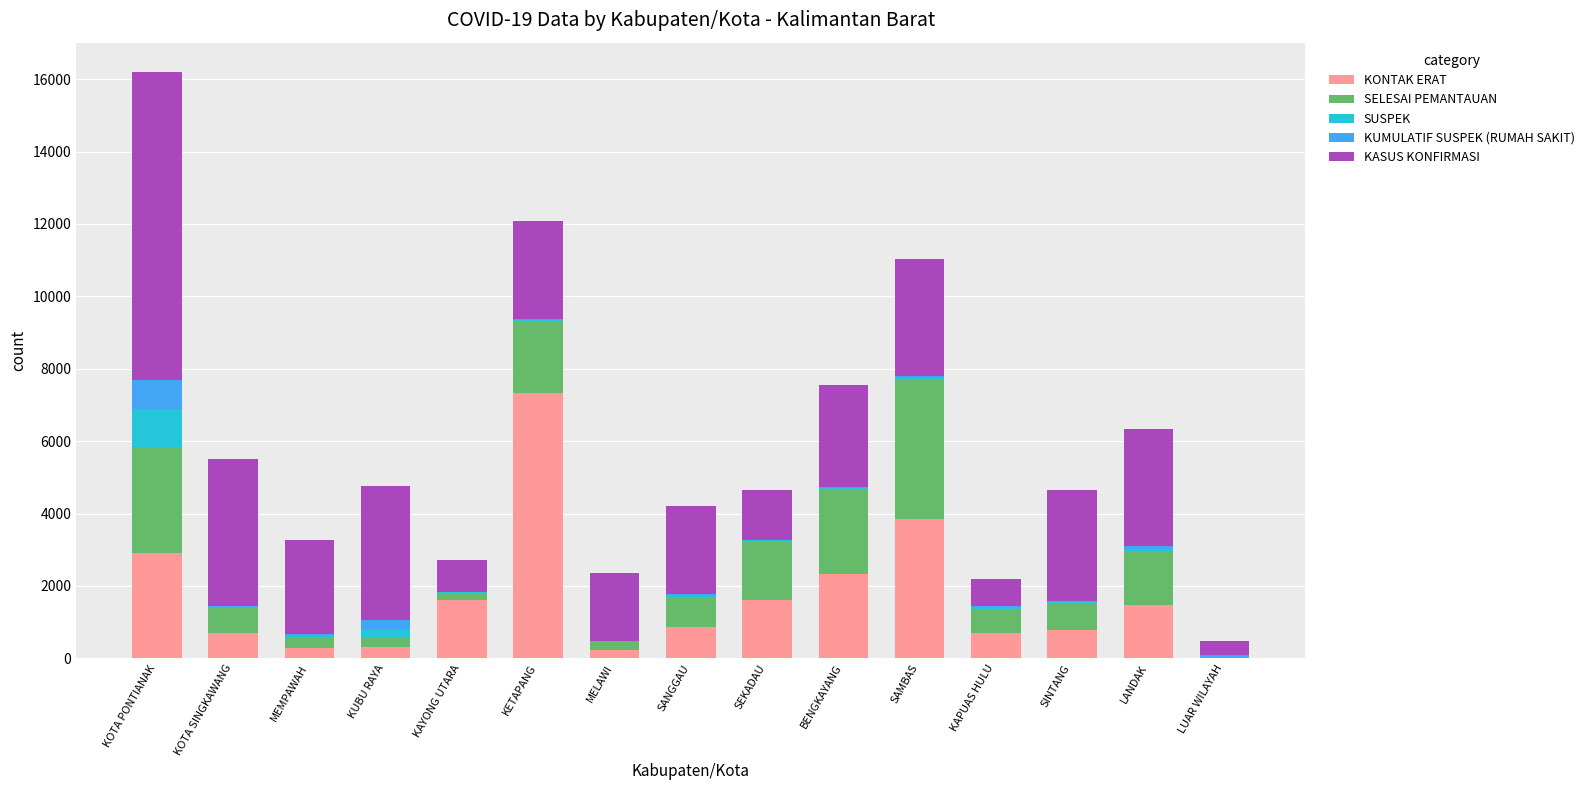

Count the number of data series in this chart.

5